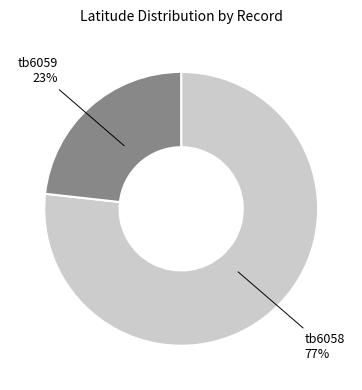

Is it true that tb6059 is 12% of the pie?

False